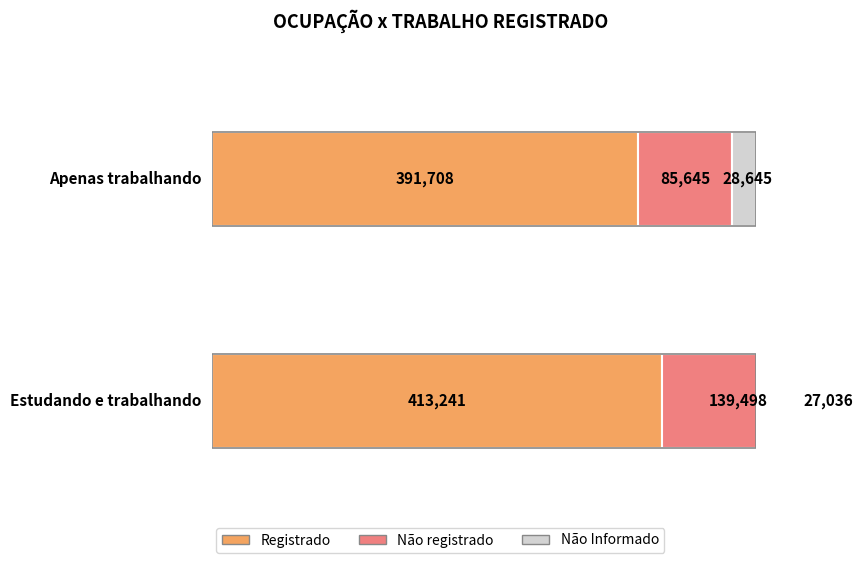

What is the label of the 2nd bar from the right?

Apenas trabalhando